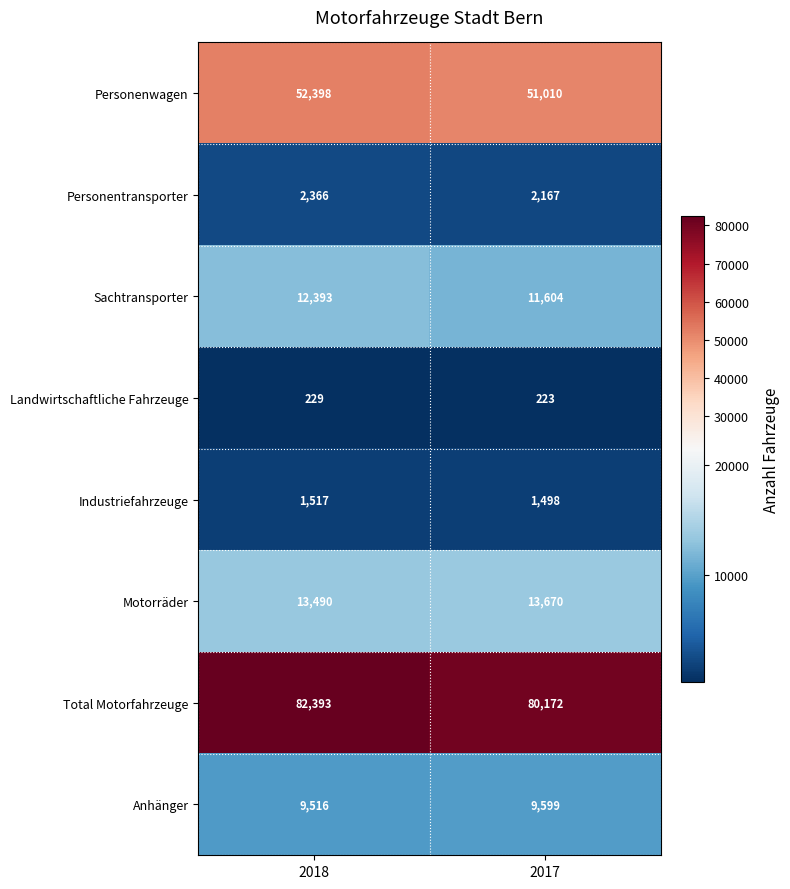

At which label does Anhänger reach its minimum?

2018